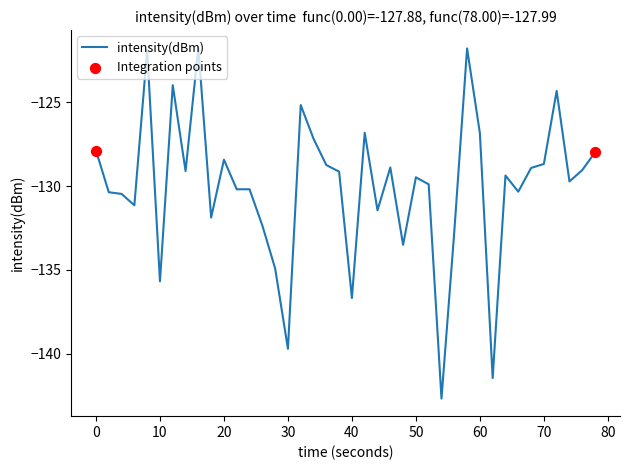

What is the difference between the maximum and minimum values?

21.0